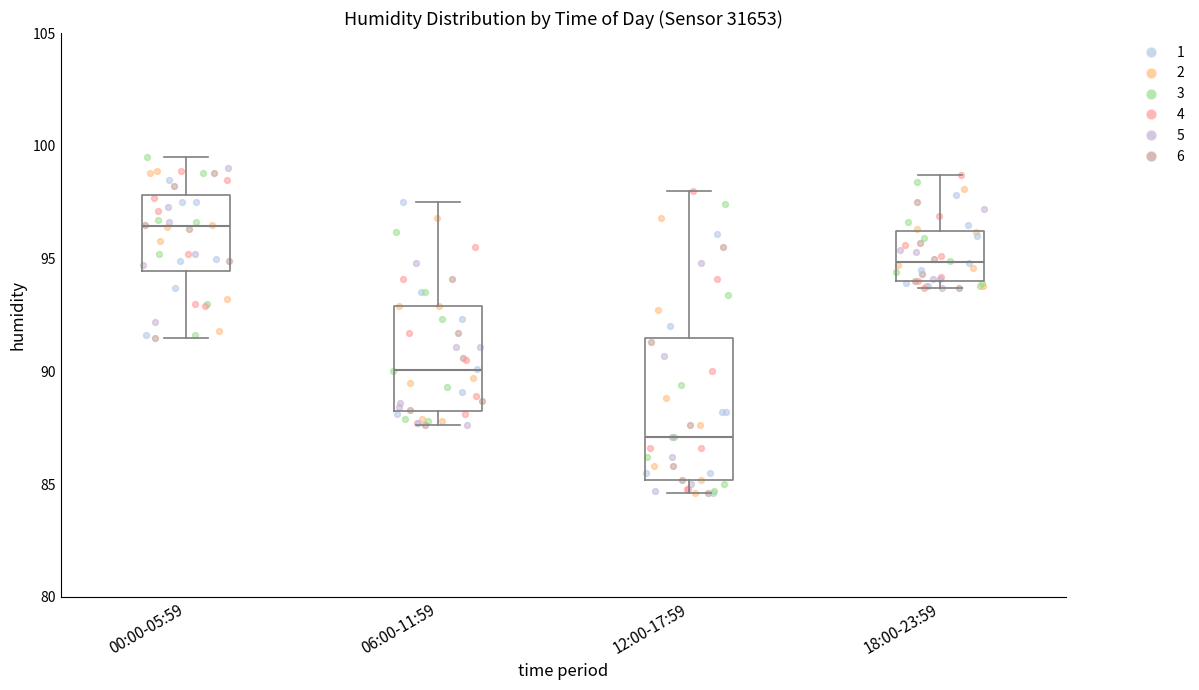

Which box is the tallest, from its lower edge to its upper edge?

12:00-17:59